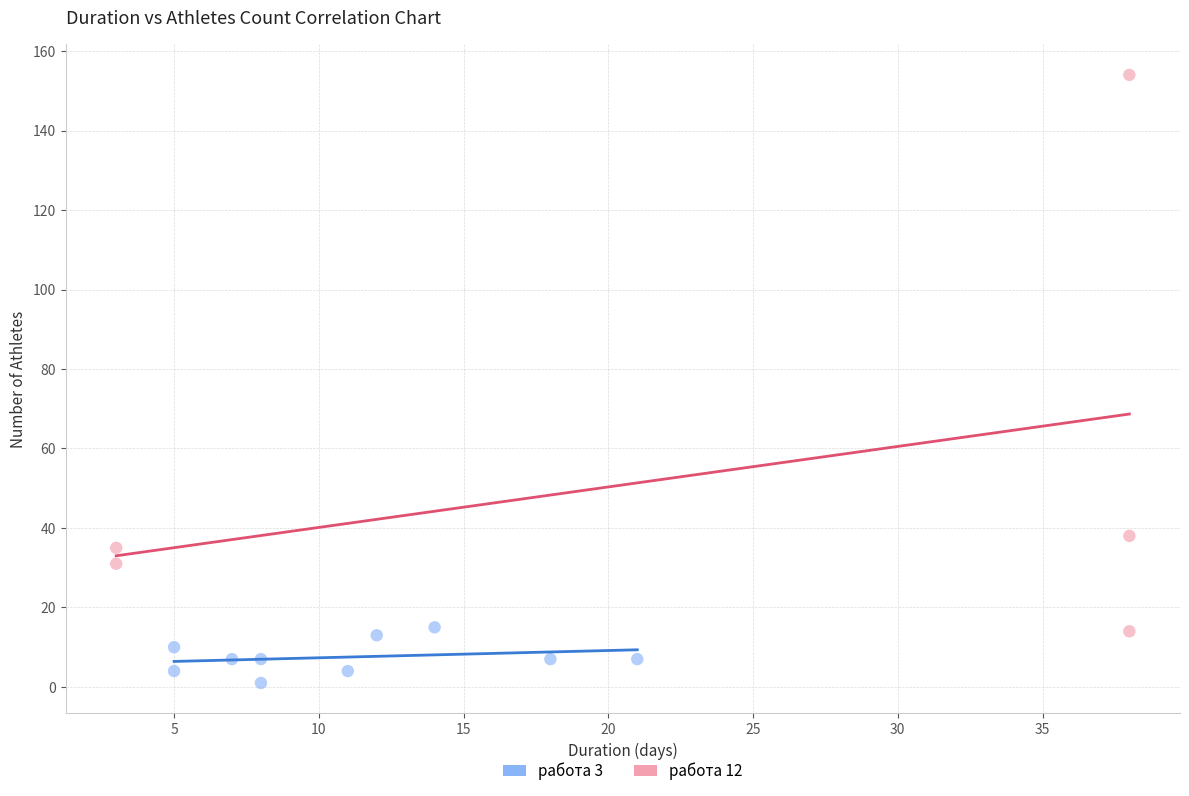

Which series has the largest Y range (max minus min)?

работа 12